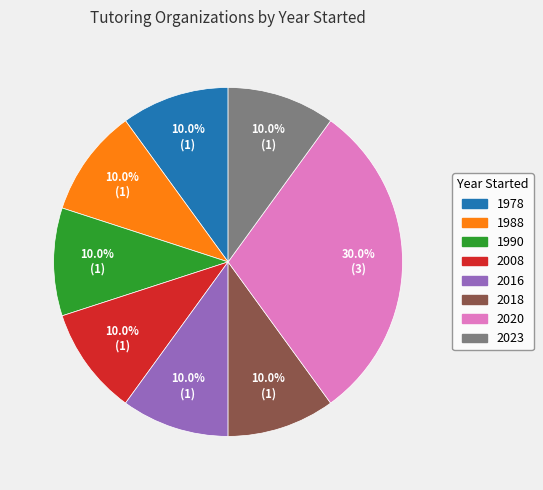

Does 2020 account for over 50% of the chart?

No